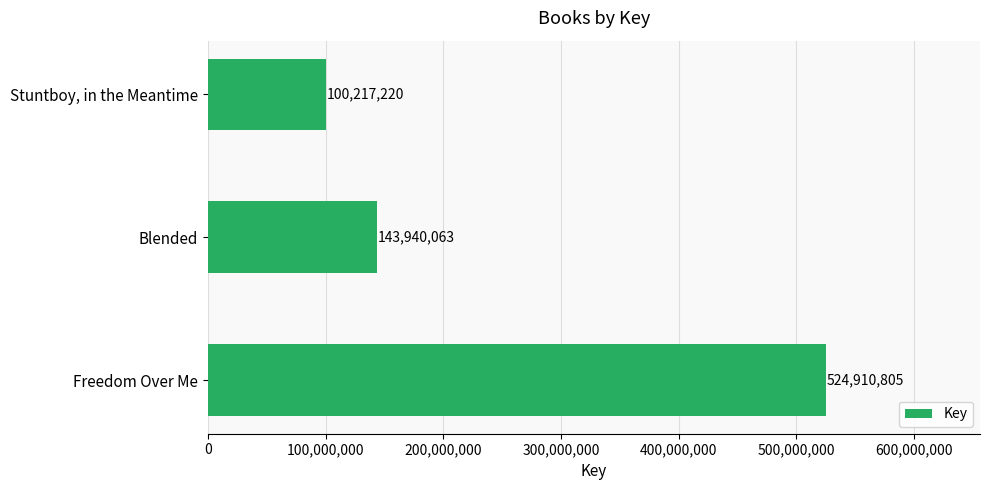

Rank the categories by value from highest to lowest.

Freedom Over Me, Blended, Stuntboy, in the Meantime